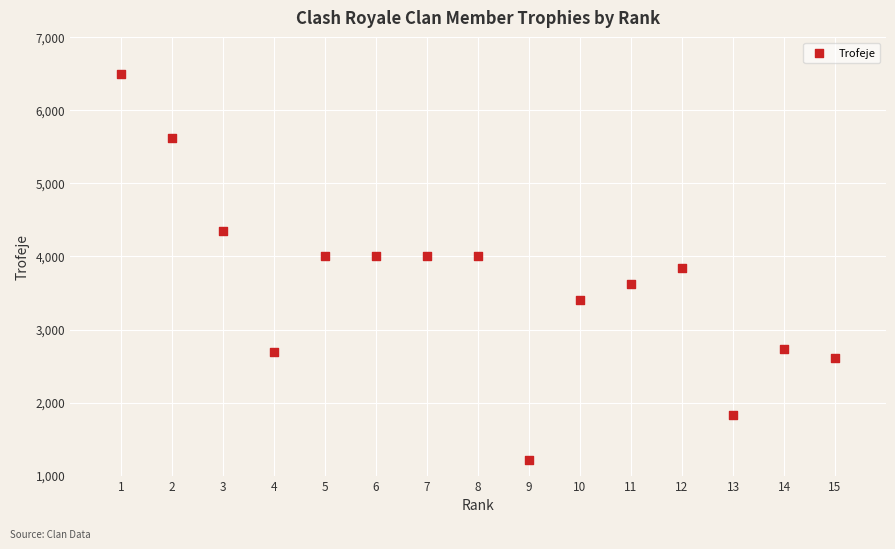

What is the range of Y values (max minus min)?

5289